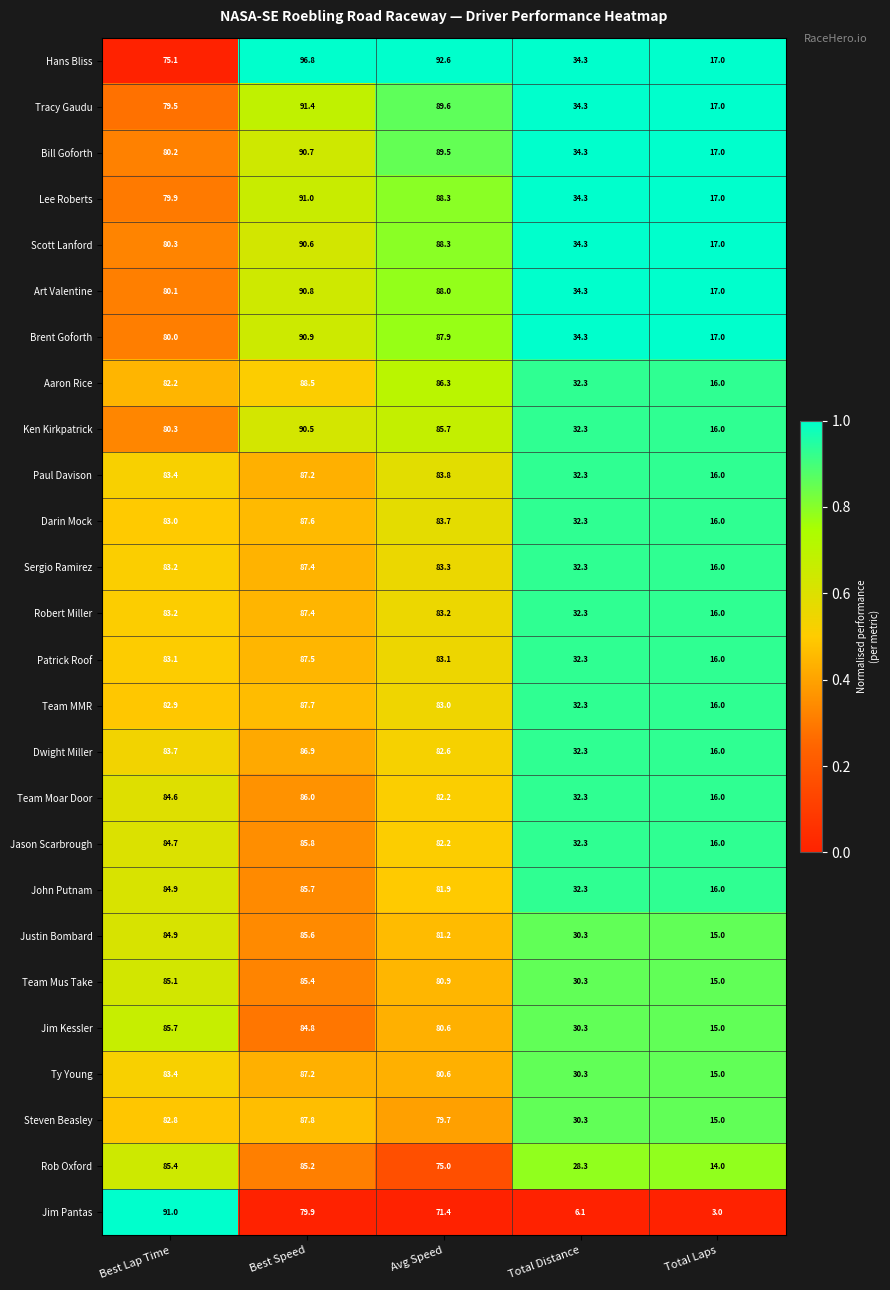

What is the average value of the Brent Goforth series?

62.0